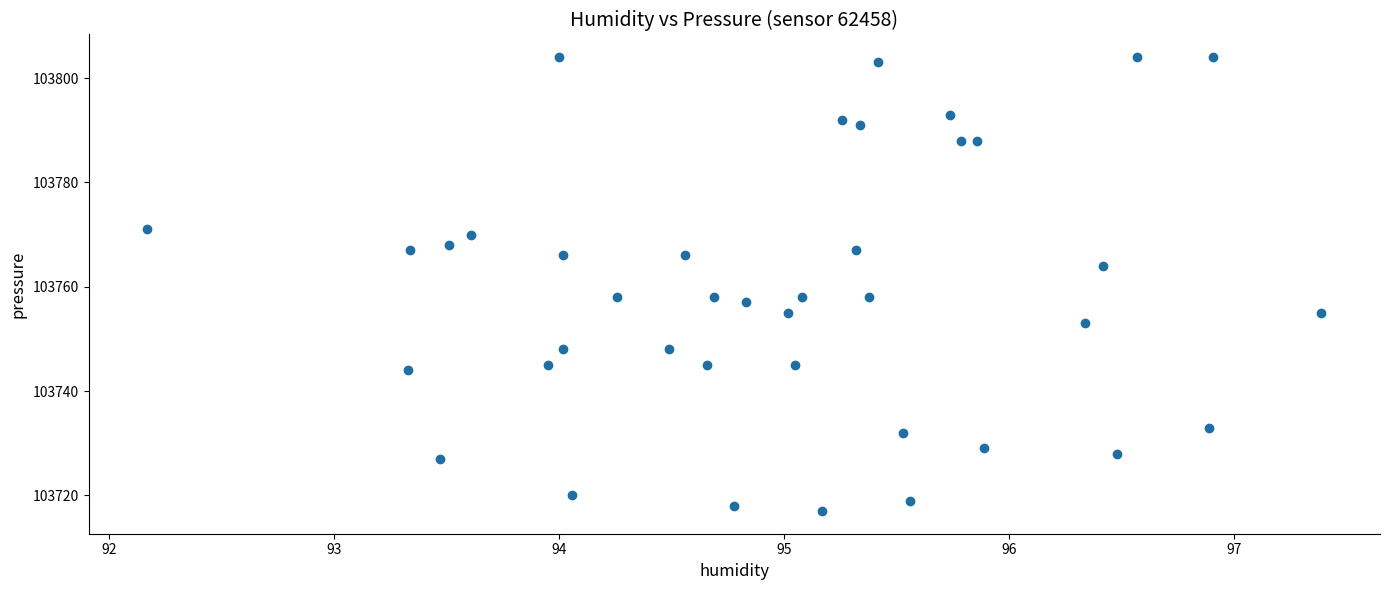

What is the range of Y values (max minus min)?

87